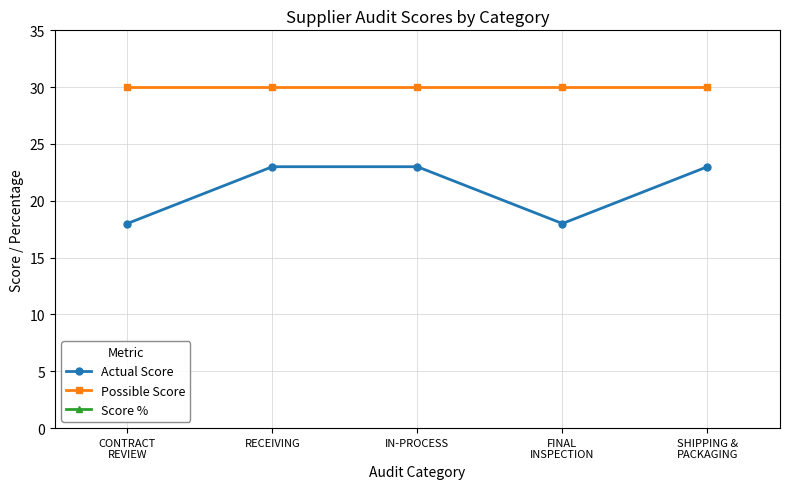

What is the minimum value shown in the chart?

18.0